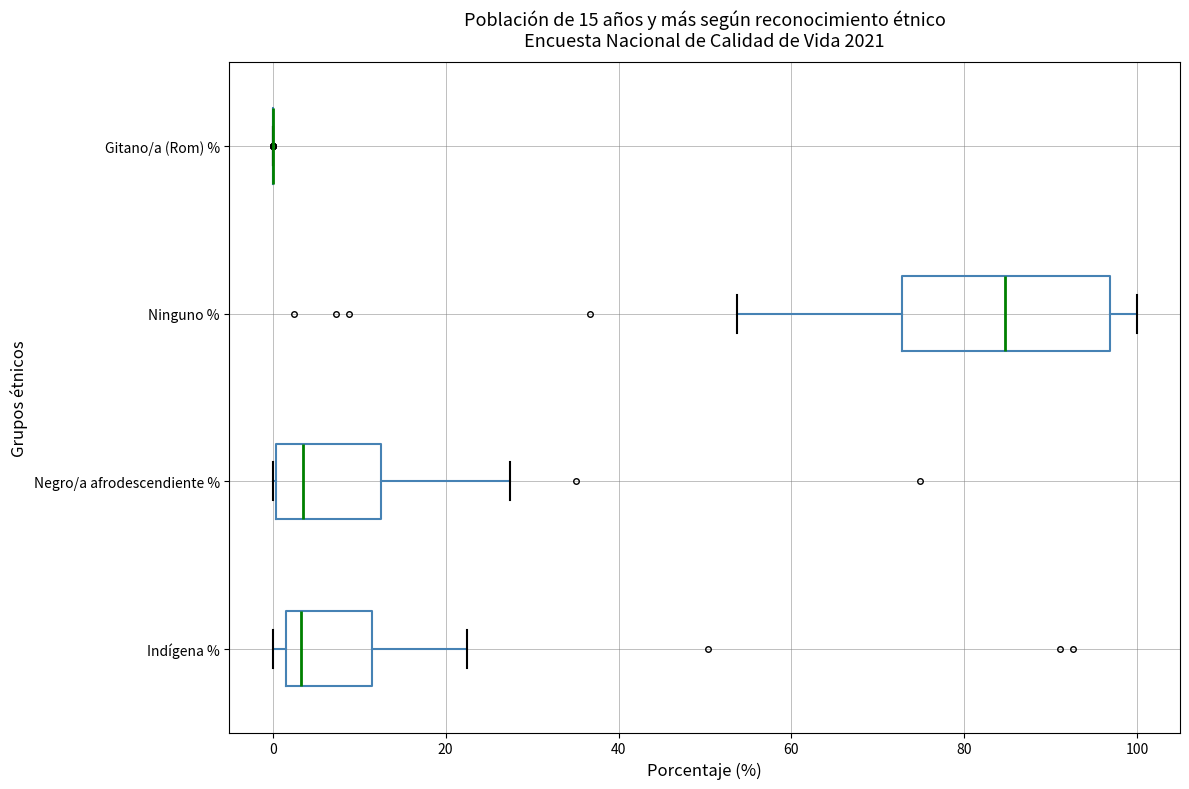

Which box is the widest, from its left edge to its right edge?

Ninguno %